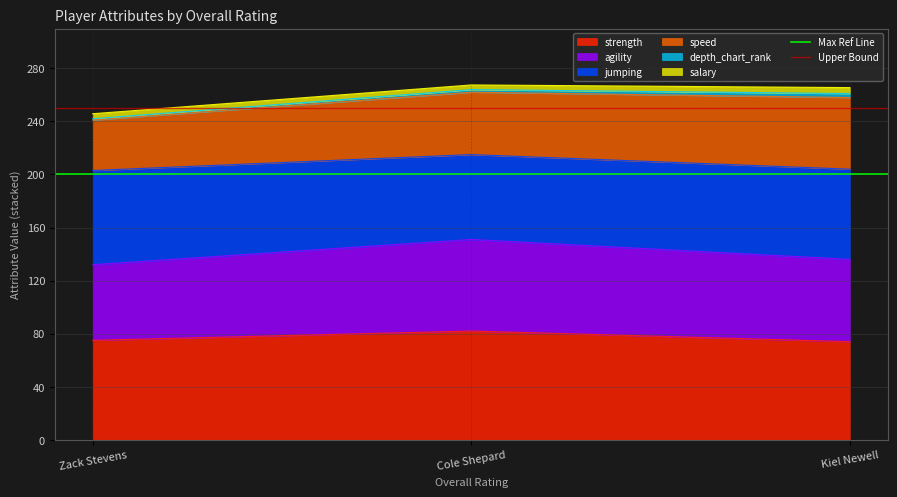

Does the chart have visible grid lines?

Yes